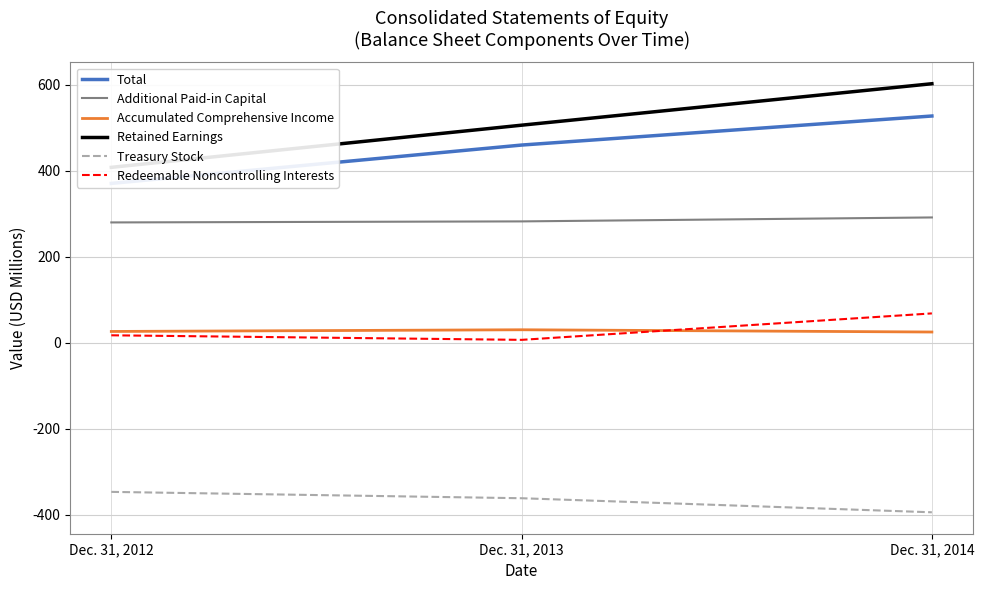

Where is Redeemable Noncontrolling Interests nearest to the value 37542?

Dec. 31, 2012